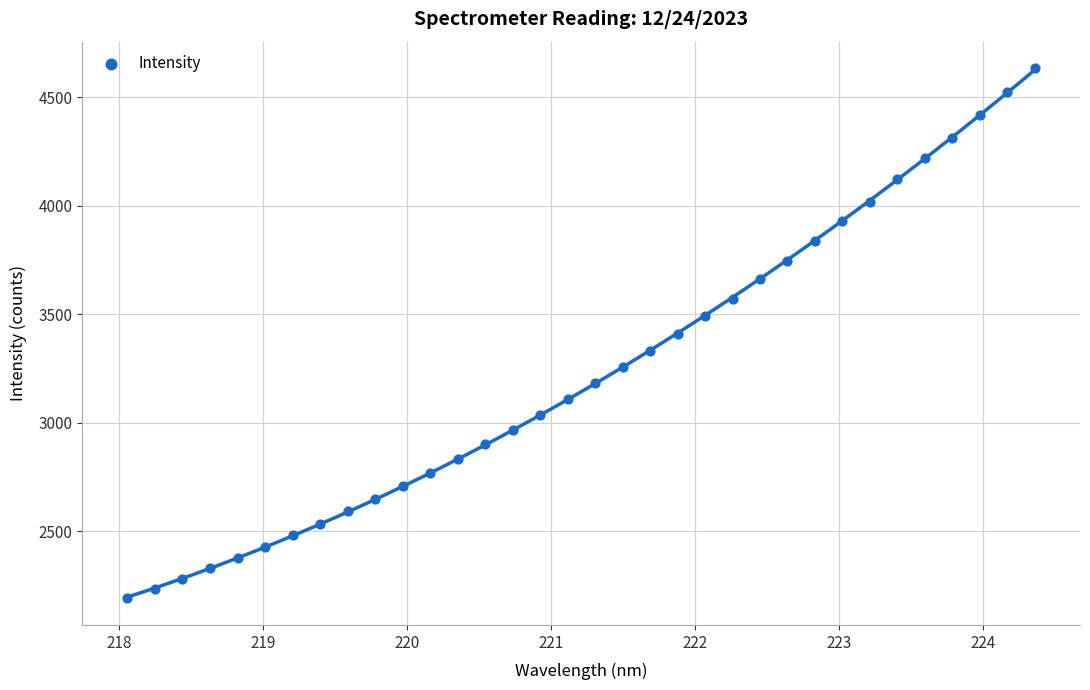

What is the range of Y values (max minus min)?

2443.0